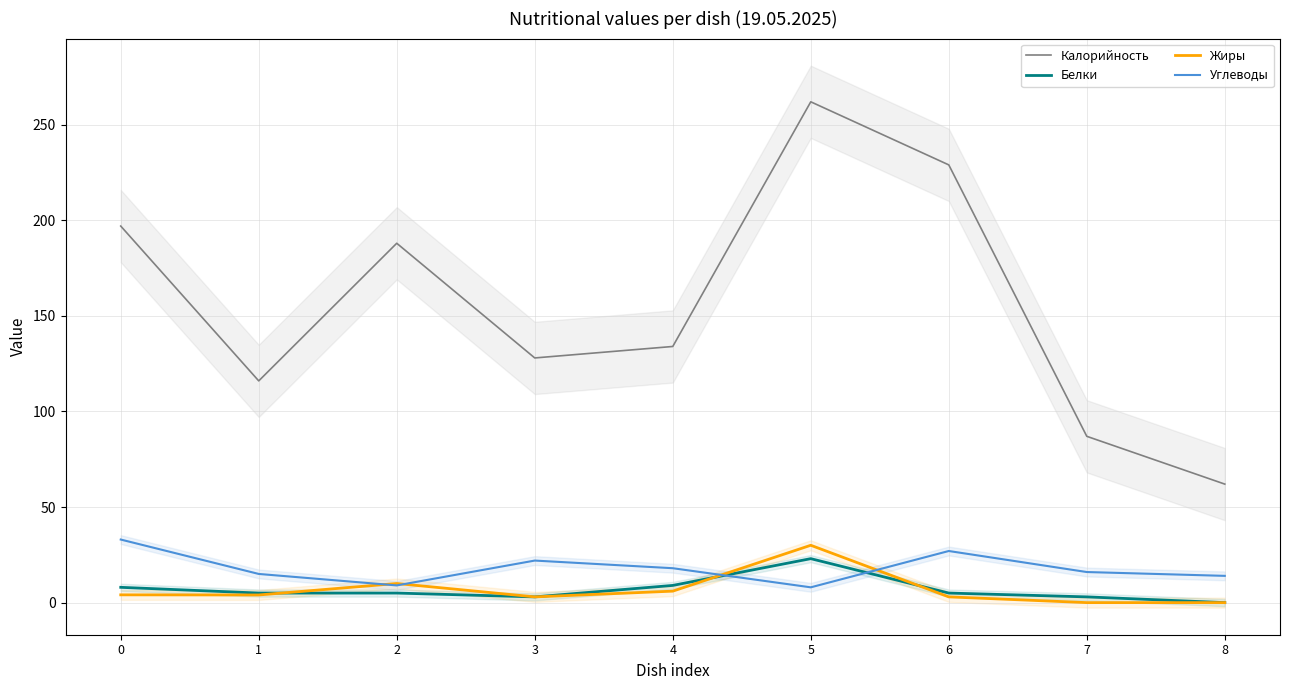

How many interior local valleys does the Калорийность series have?

2